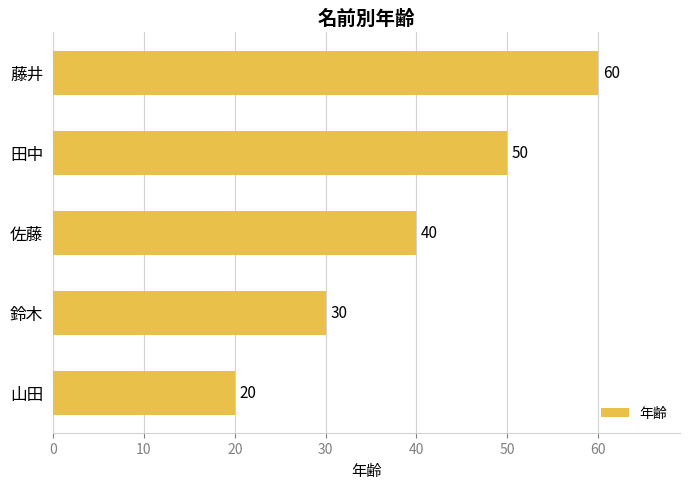

What is the change in value from 鈴木 to 佐藤?

+10